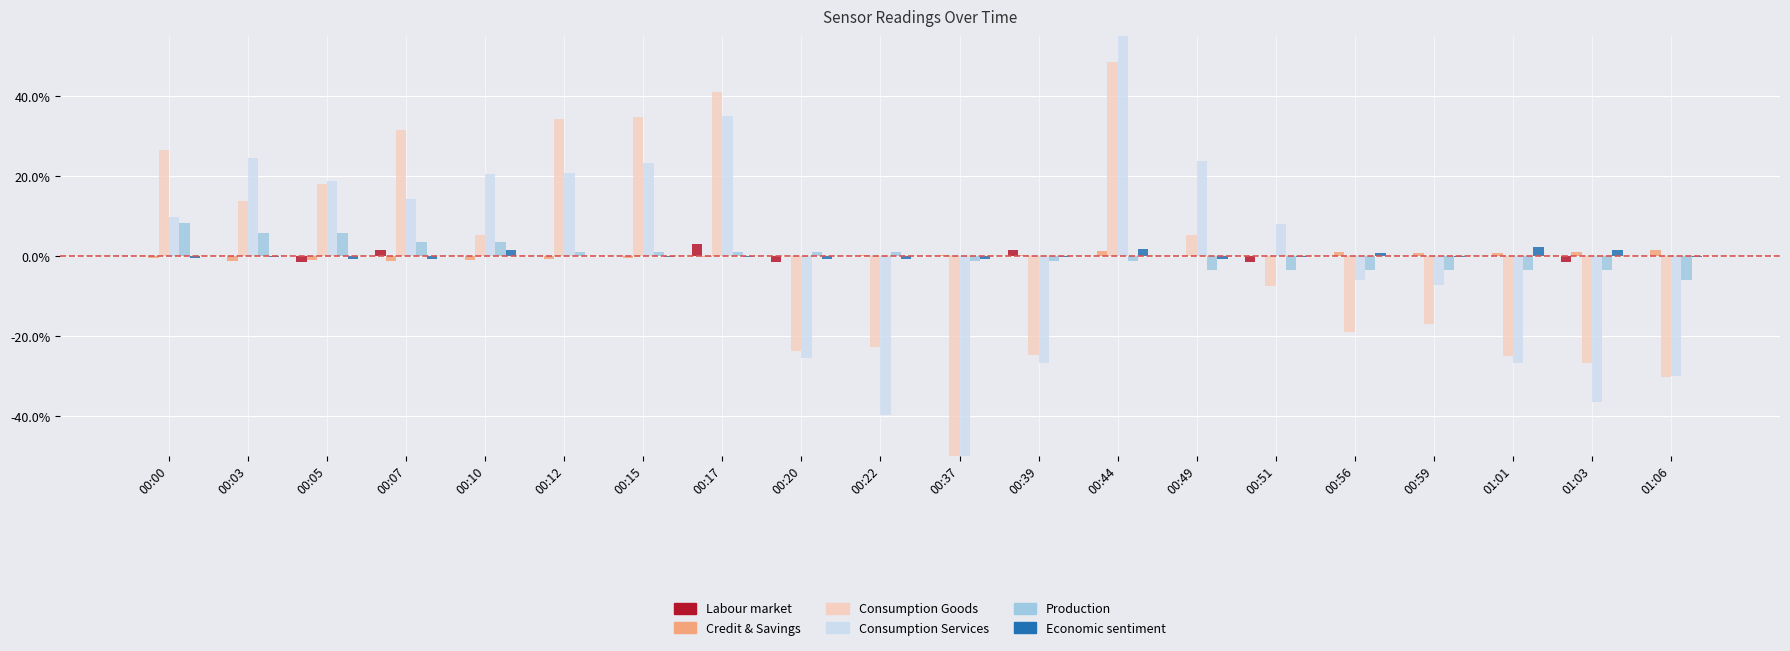

What is the difference between the highest and lowest values at 00:17?

41.3